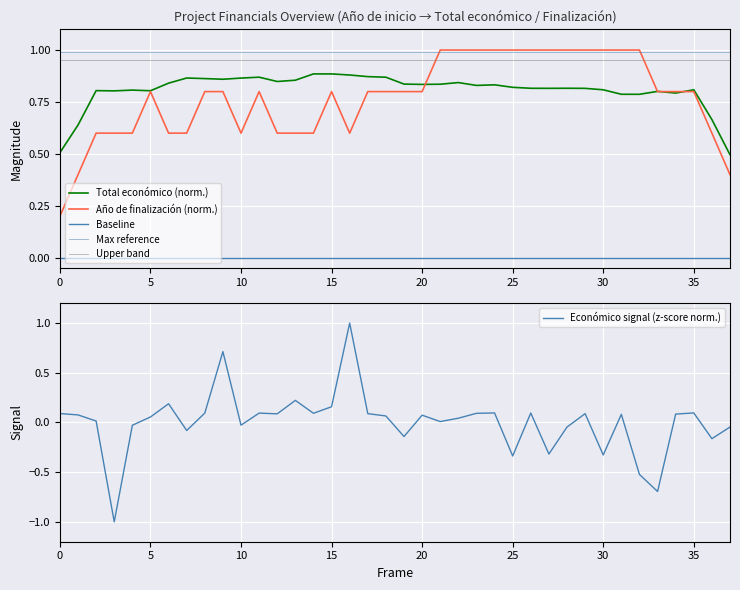

What is the highest value of the Económico signal (z-score norm.) series?

1.0